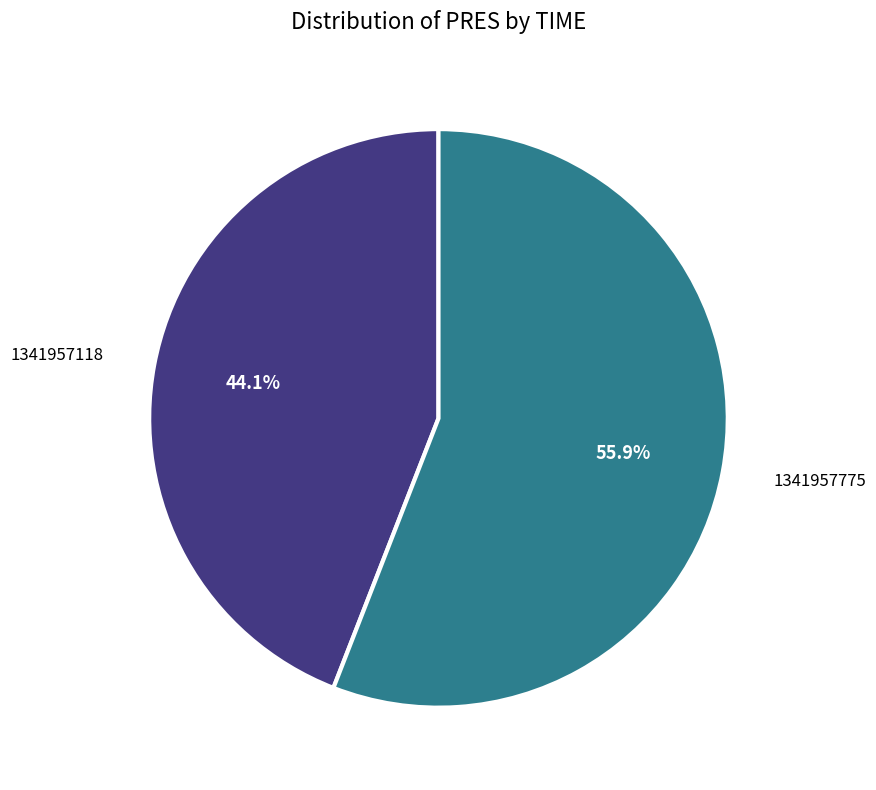

How many segments does this pie chart have?

2